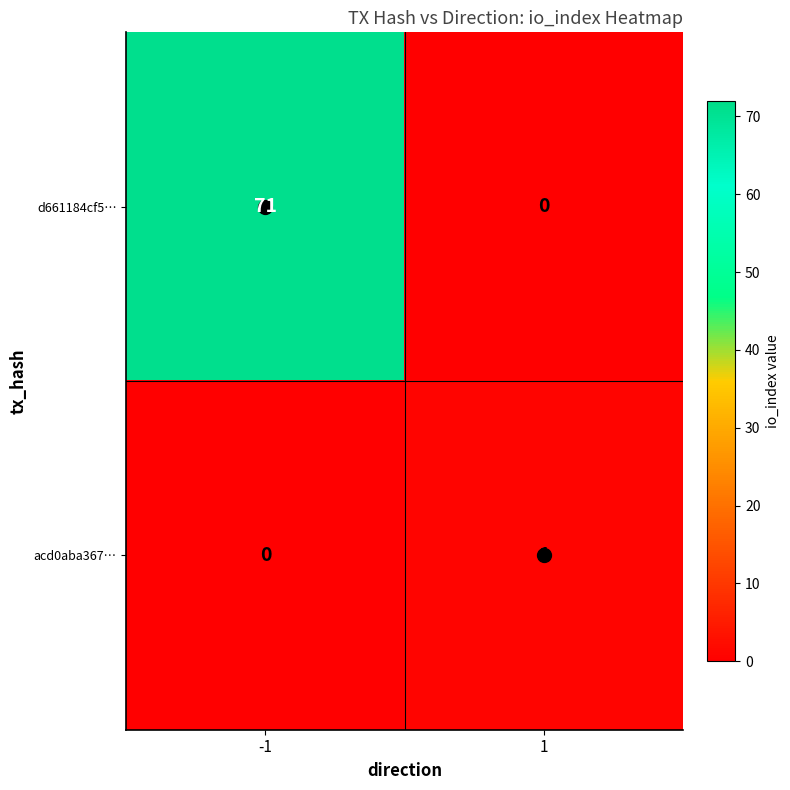

What is the sum of all d661184cf5… values?

71